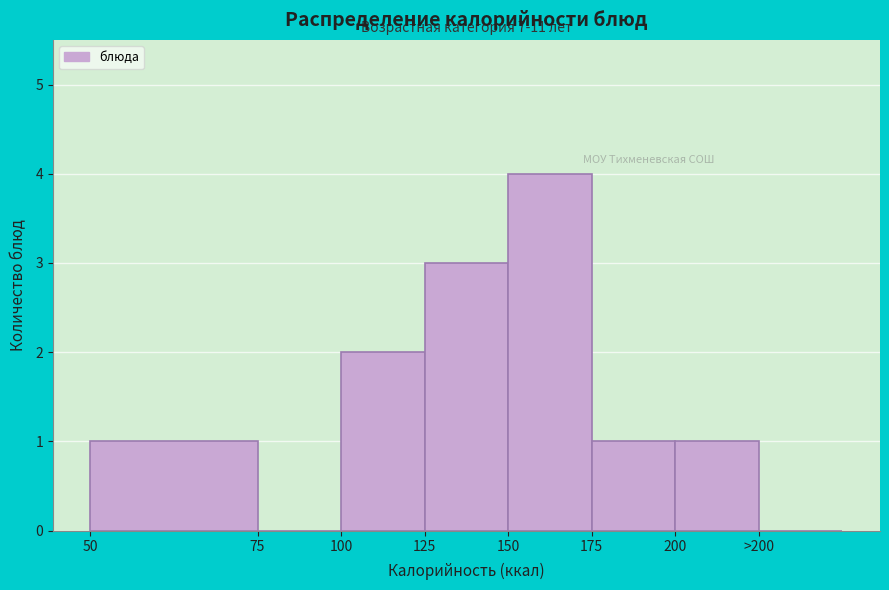

Reading left to right, what are all the values shown in this chart?

50=1	75=0	100=2	125=3	150=4	175=1	200=1	>200=0